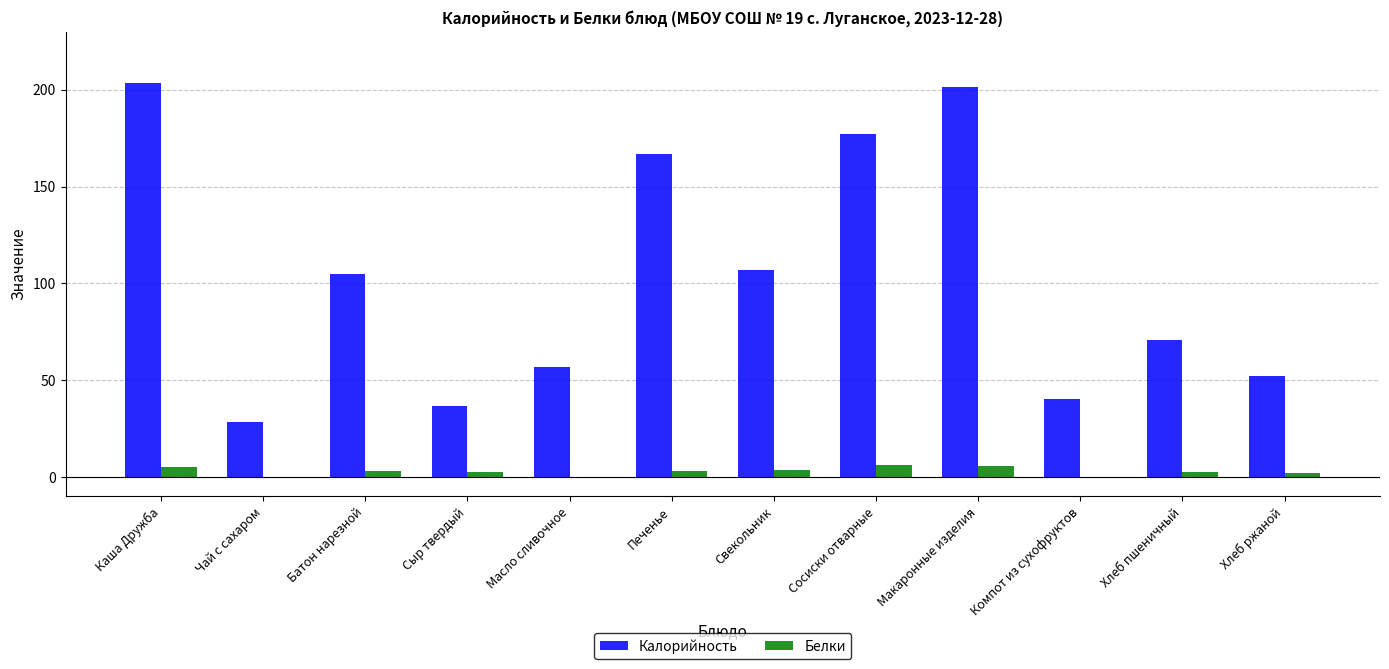

Is it true that Калорийность equals 299.6 at Сосиски отварные?

False